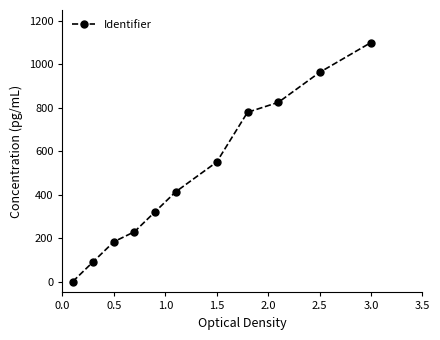

Is this an area chart (filled region under the line)?

No